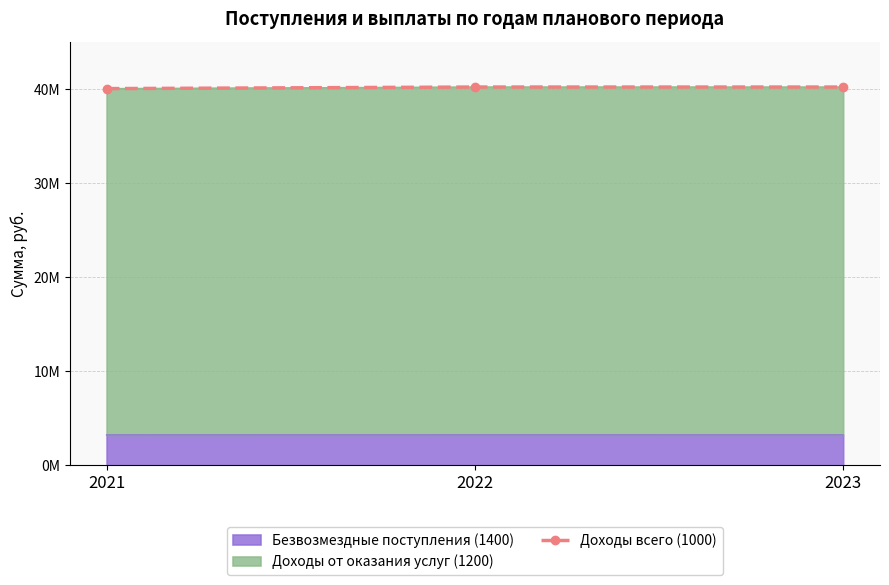

Reading left to right, extract all data points from this chart.

2021=40093486.5	2022=40261442.3	2023=40260386.4